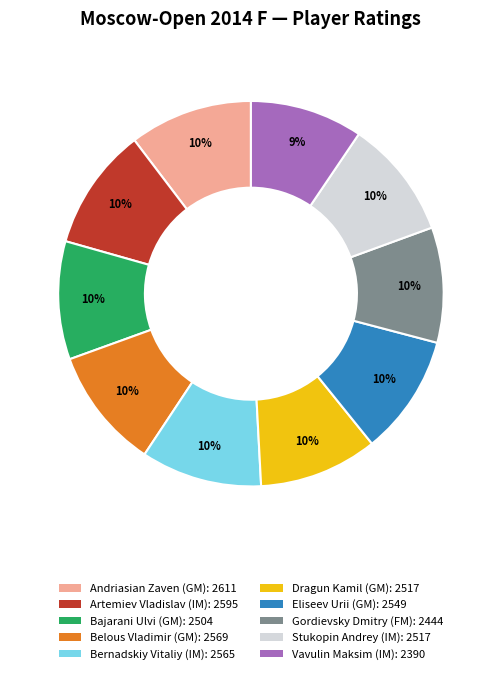

The Dragun Kamil (GM) slice represents 10% of the pie. True or false?

True